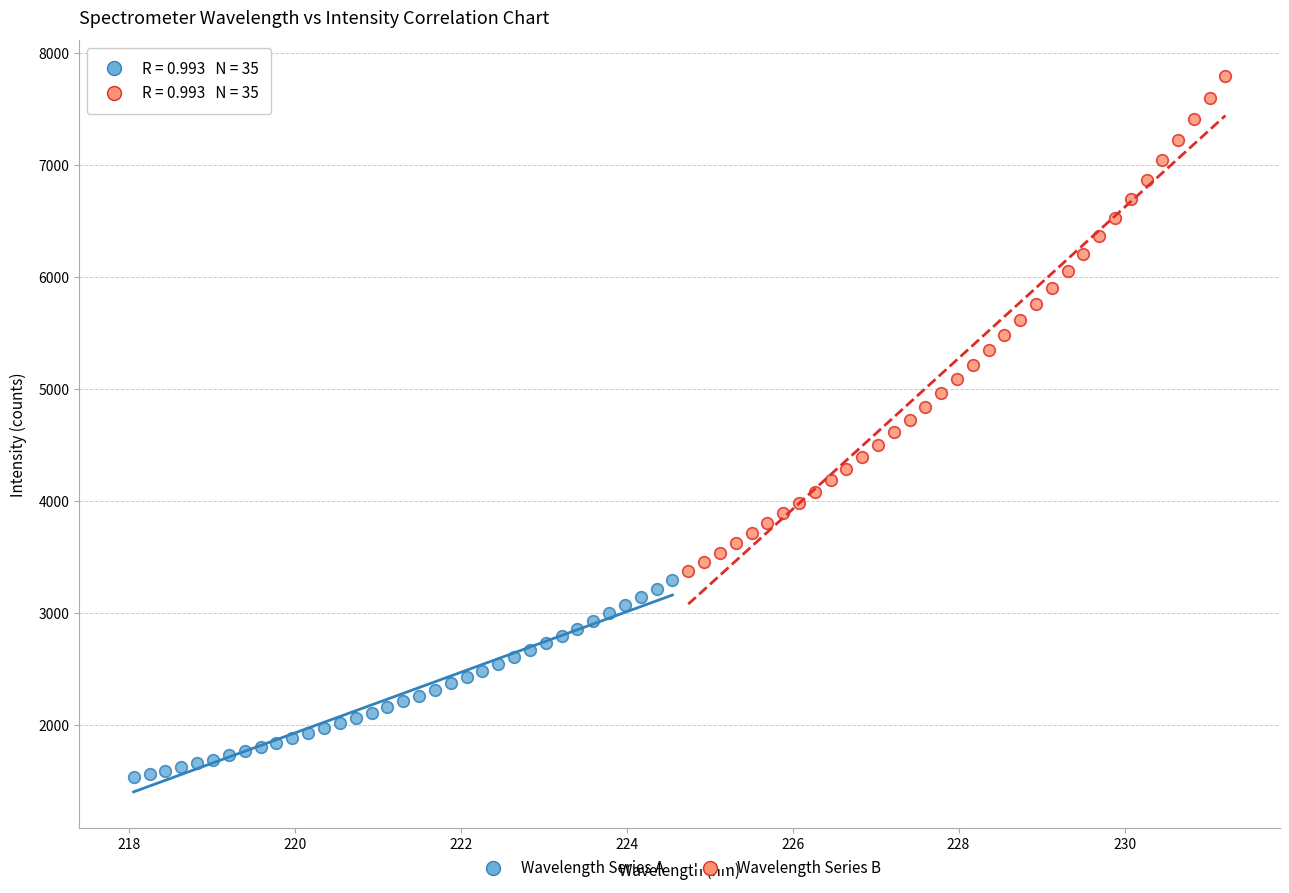

What are all the series names shown in the legend?

Wavelength Series A, Wavelength Series B